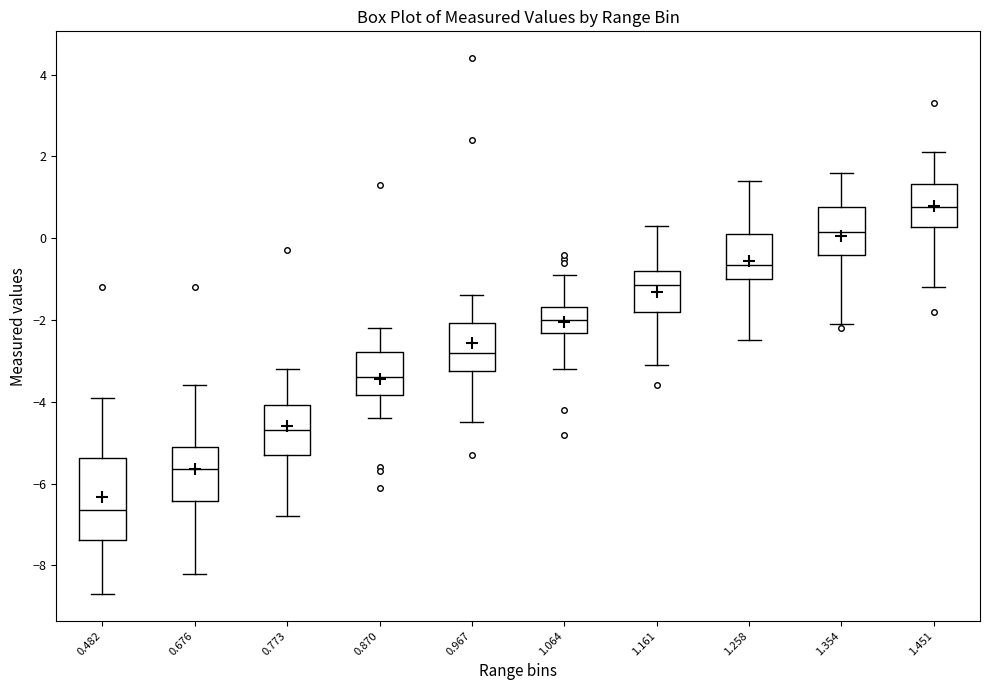

Comparing the boxes themselves (not the whiskers), which one is the tallest?

0.482